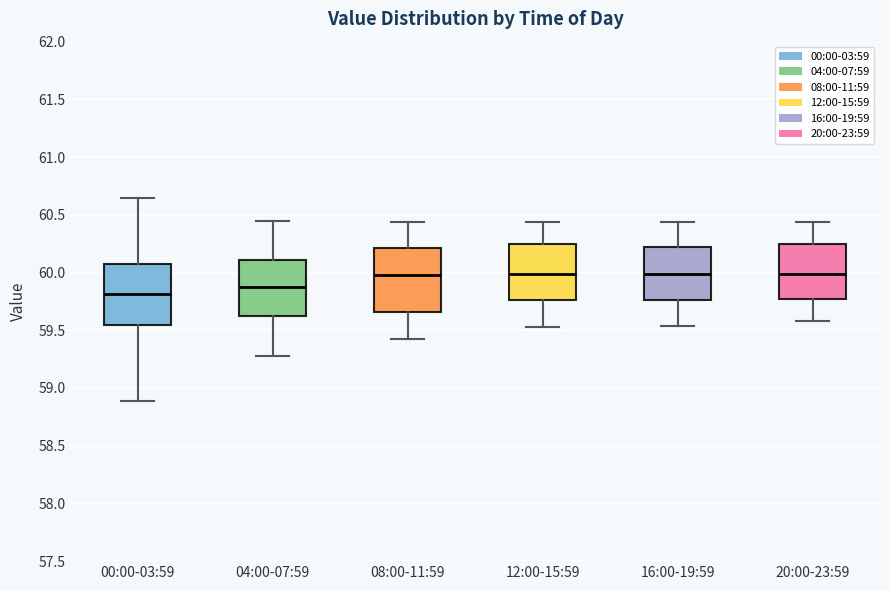

Which box's median line is the lowest?

00:00-03:59